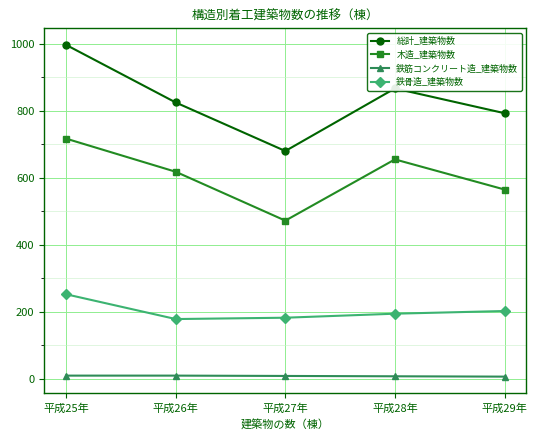

True or false: 総計_建築物数 has more than 1 interior local peaks.

False